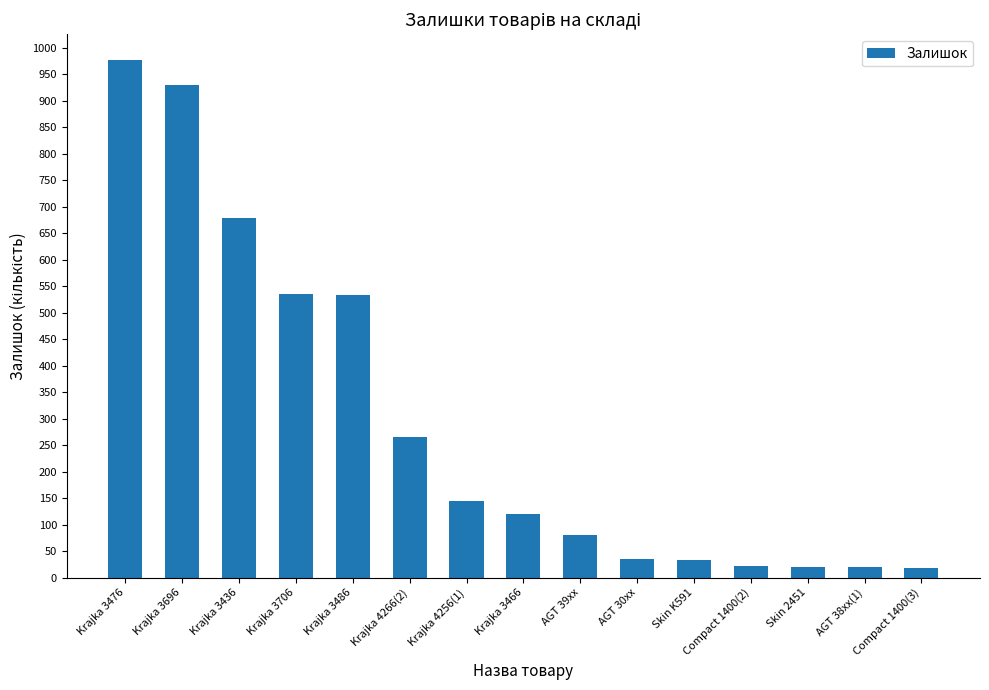

What is the difference between the maximum and minimum values?

958